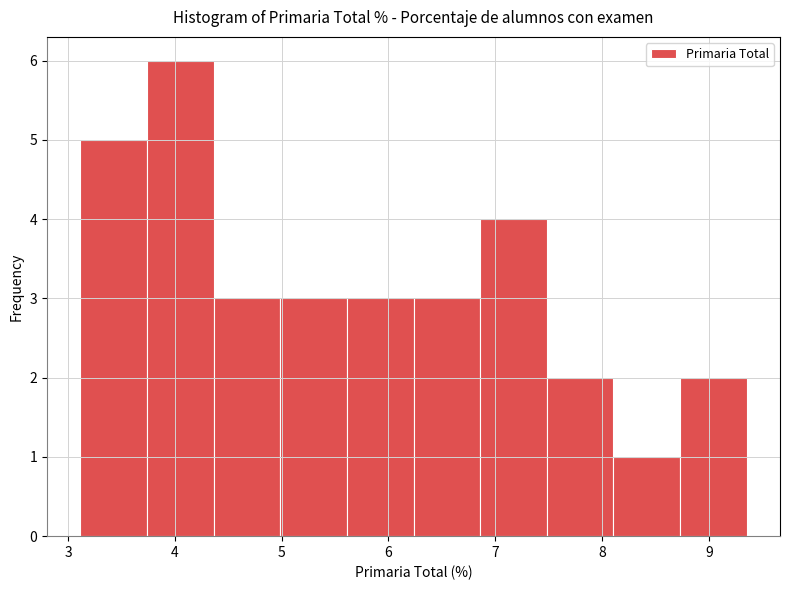

Reading left to right, list every bar in this chart as the range it spans on the x-axis followed by its height. Neither the bar edges nor the heights are printed on the chart, so give them approximately, as read against the axes.

3.1 to 3.7: 5
3.7 to 4.4: 6
4.4 to 5.0: 3
5.0 to 5.6: 3
5.6 to 6.2: 3
6.2 to 6.9: 3
6.9 to 7.5: 4
7.5 to 8.1: 2
8.1 to 8.7: 1
8.7 to 9.4: 2